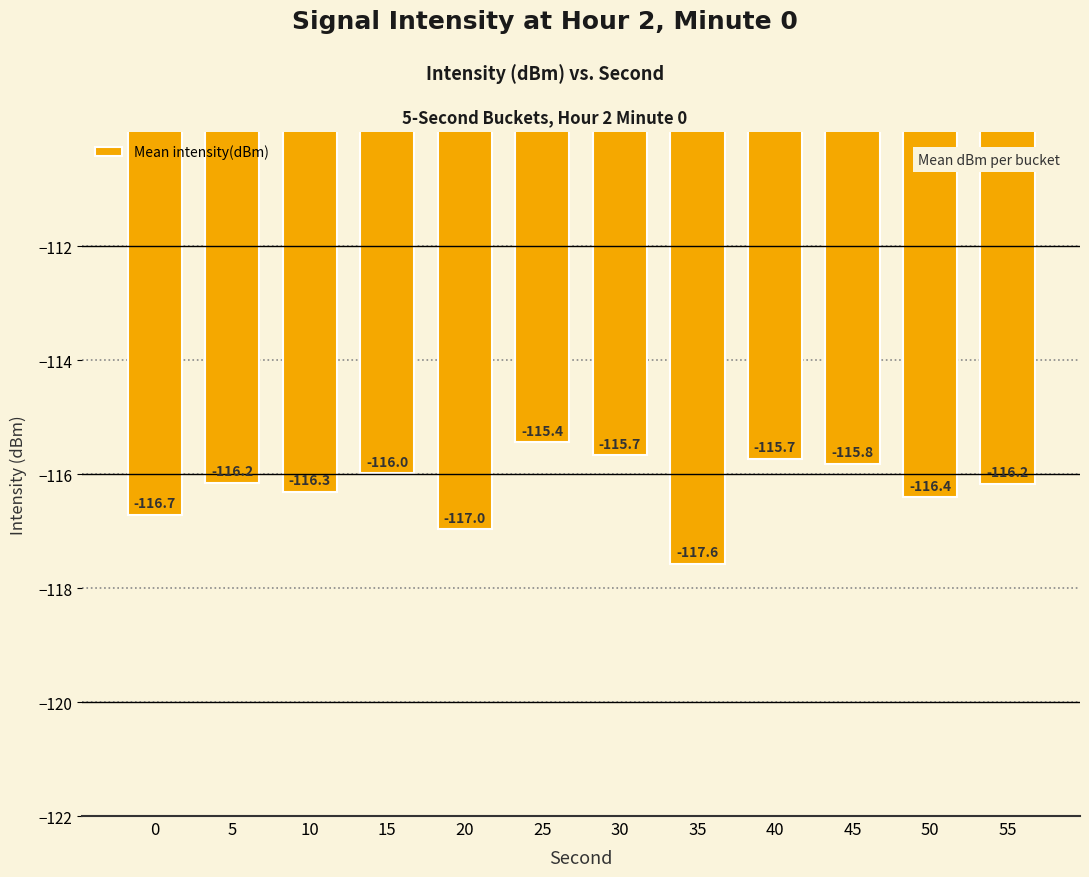

At which category does the chart reach its minimum across all series?

35